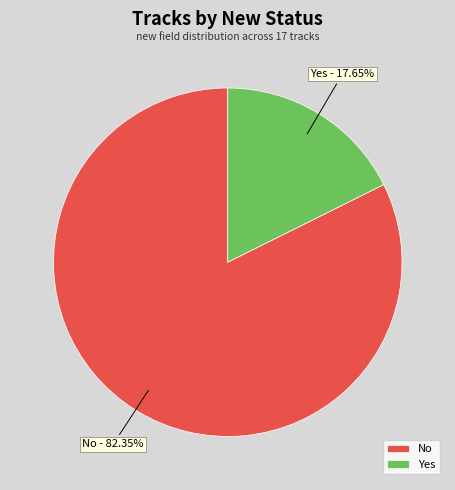

The No slice represents 82% of the pie. True or false?

True